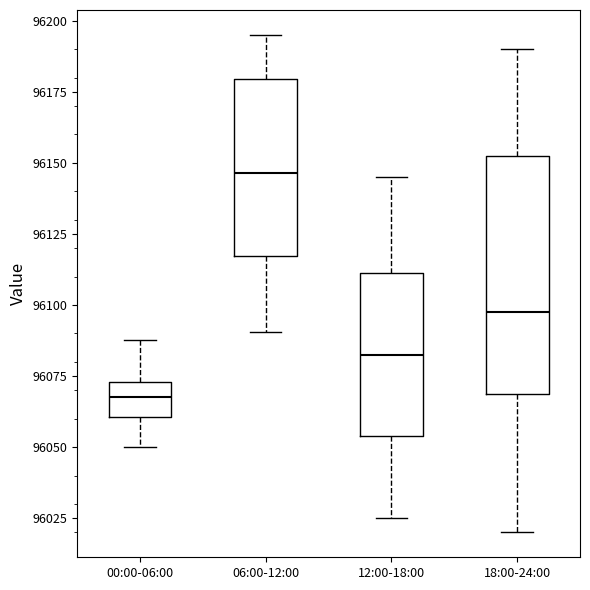

Reading left to right, read every box against the y-axis: the position of its median line, the range the box covers, and the ends of its whiskers. The values are not printed on the chart, so give them approximately, as read against the axis.

00:00-06:00: median 96070, box 96060 to 96075, whiskers 96050 to 96090
06:00-12:00: median 96145, box 96115 to 96180, whiskers 96090 to 96195
12:00-18:00: median 96085, box 96055 to 96110, whiskers 96025 to 96145
18:00-24:00: median 96100, box 96070 to 96155, whiskers 96020 to 96190